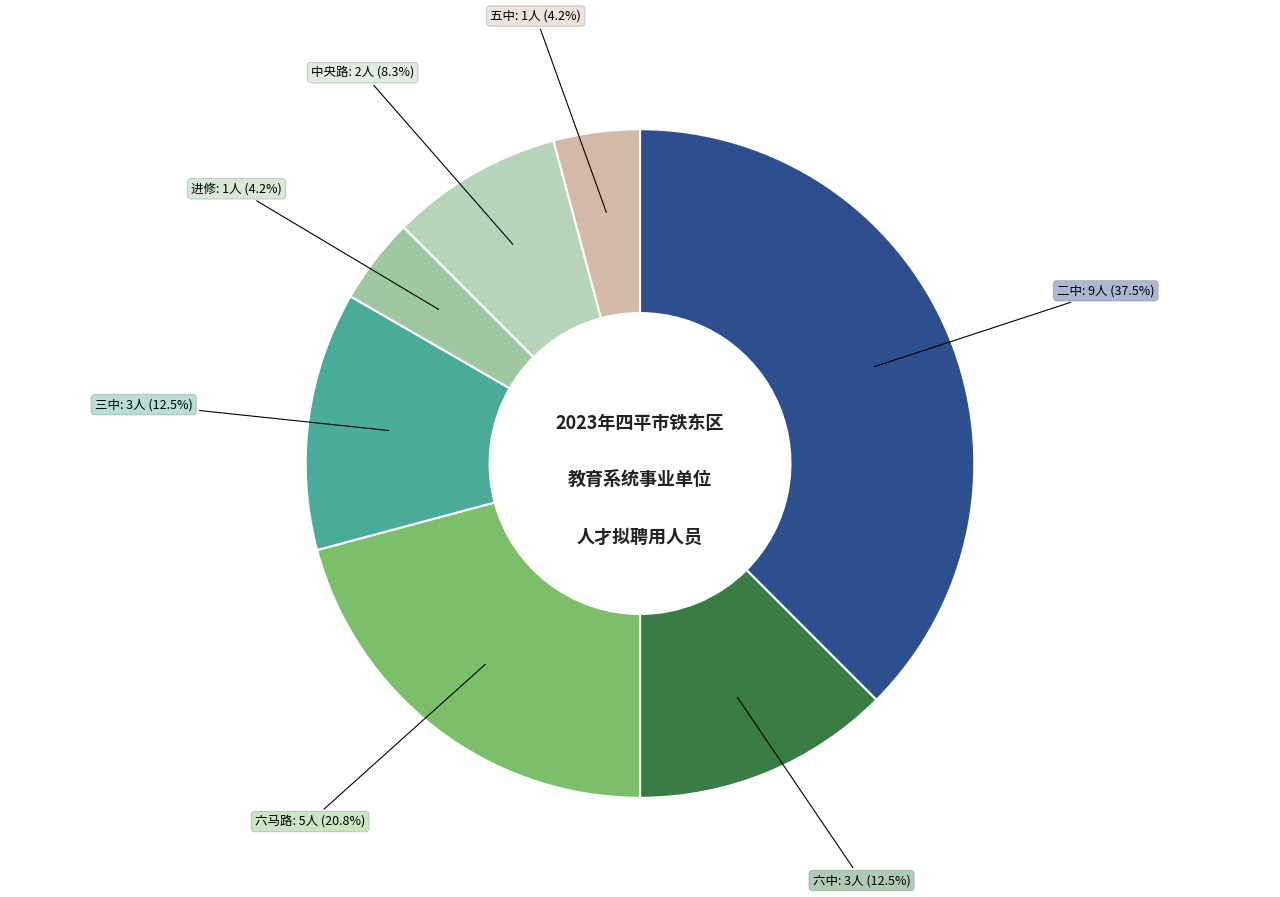

Between 三中 and 五中, which is larger?

三中